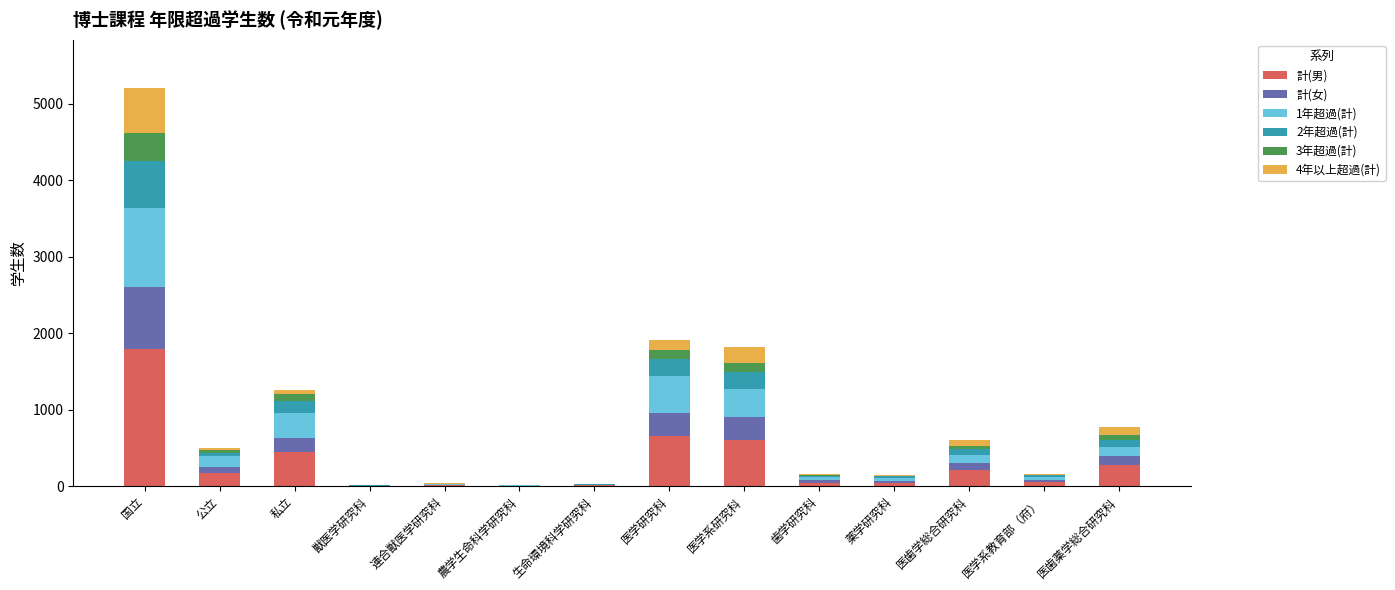

What is the maximum value for 計(男)?

1790